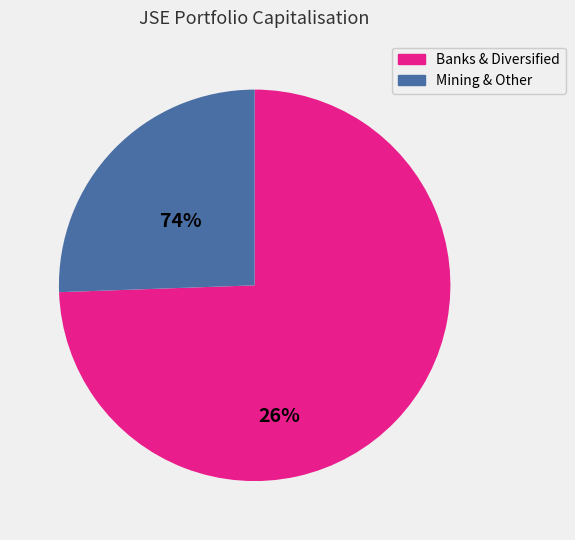

Does any single category account for the majority?

Yes